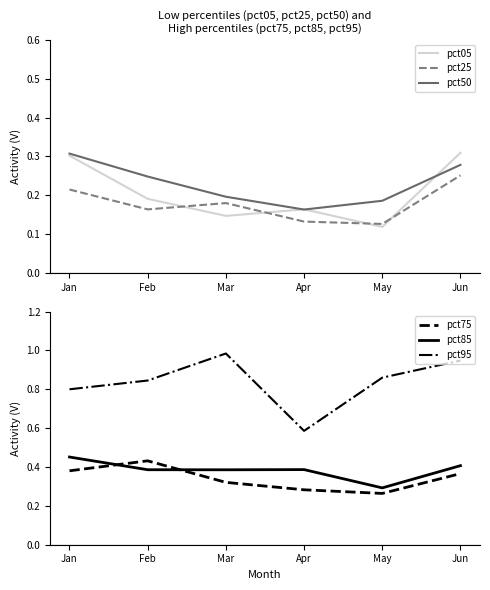

Is the value of pct85 at May greater than the value of pct25 at Apr?

Yes